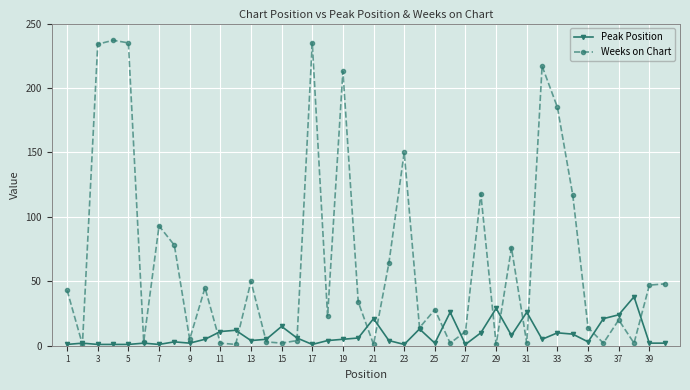

What is the minimum value for Peak Position?

1